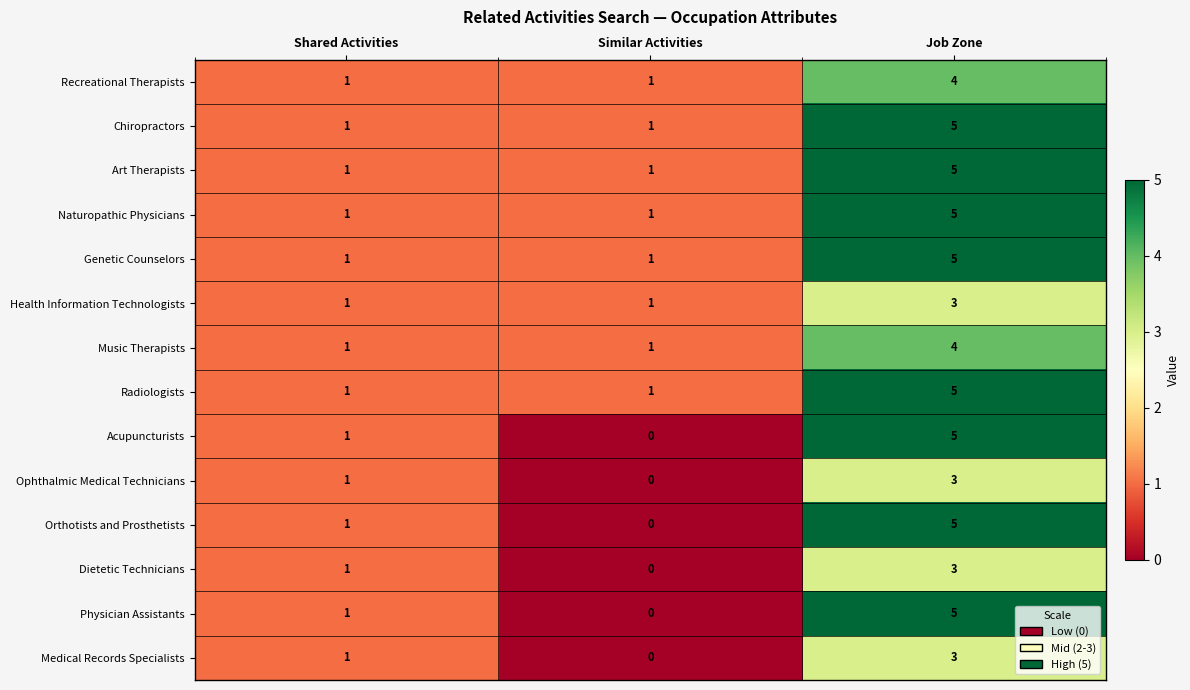

What is the difference between the highest and lowest values at Job Zone?

2